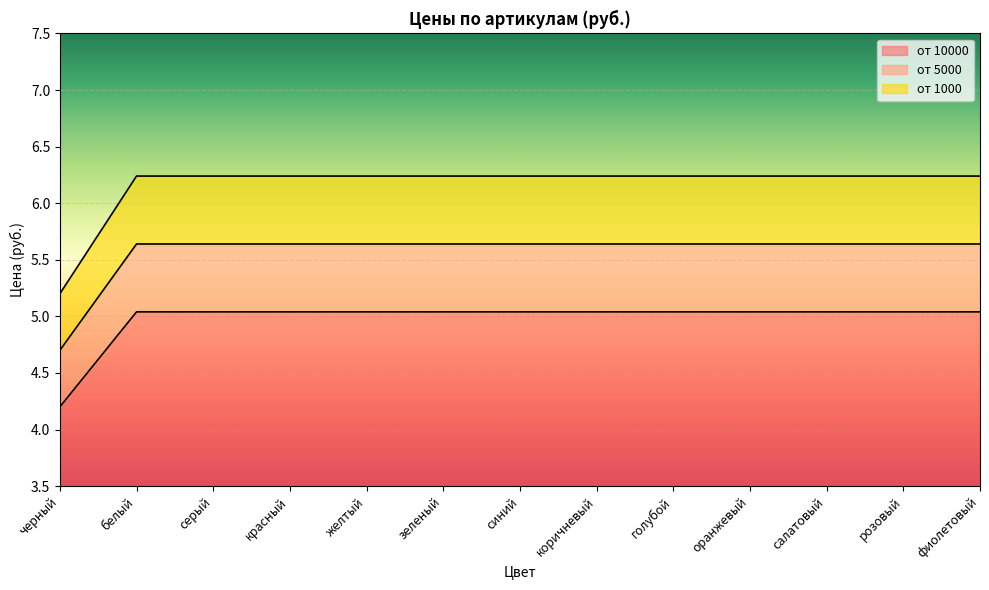

Which series has the largest total across all categories?

от 1000